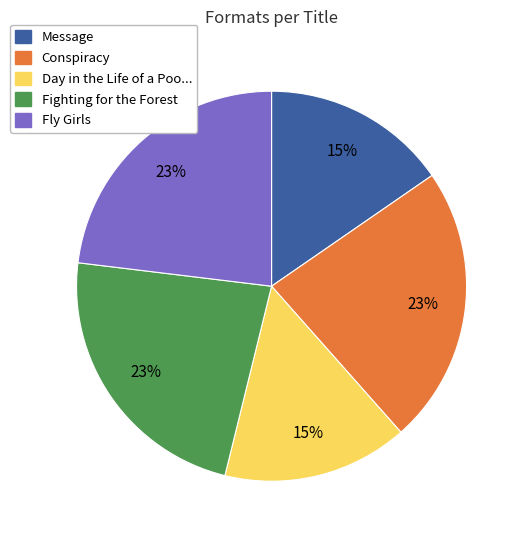

Is there any slice that represents more than half of the pie?

No